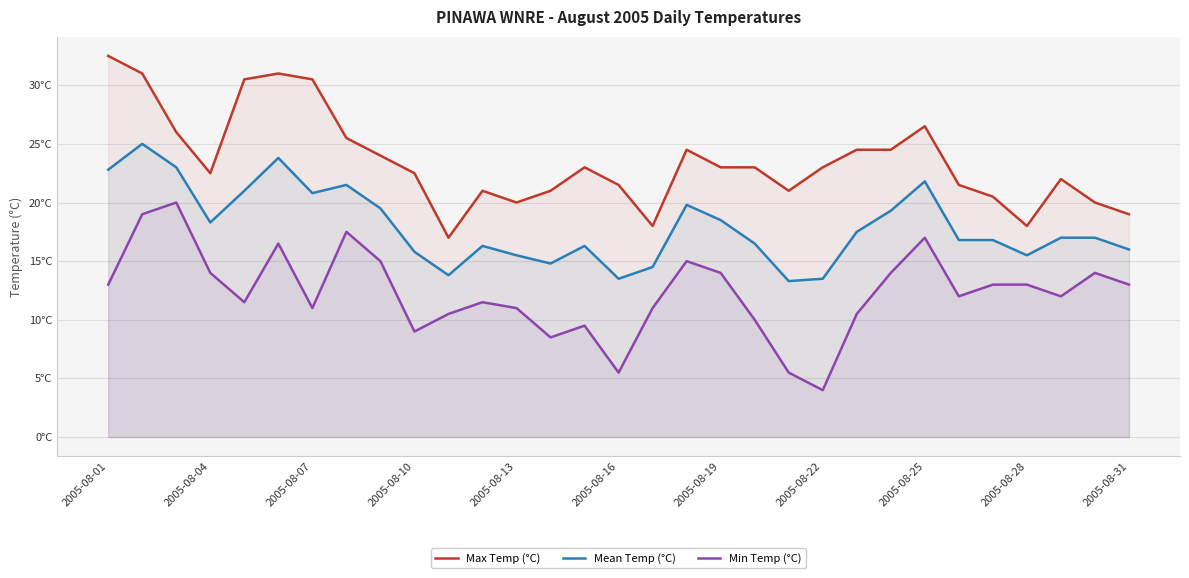

How many interior local peaks does the Max Temp (°C) series have?

6